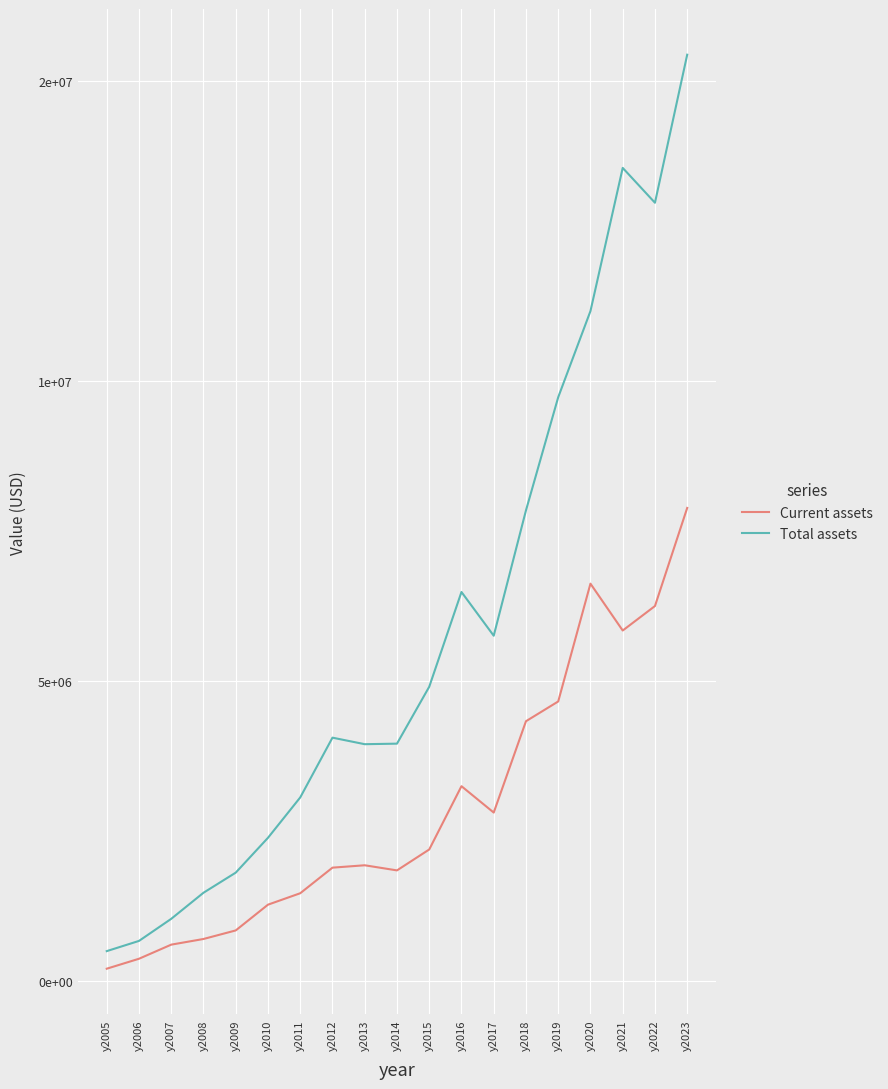

What is the sum of the Current assets values at y2015 and y2012?

4088300